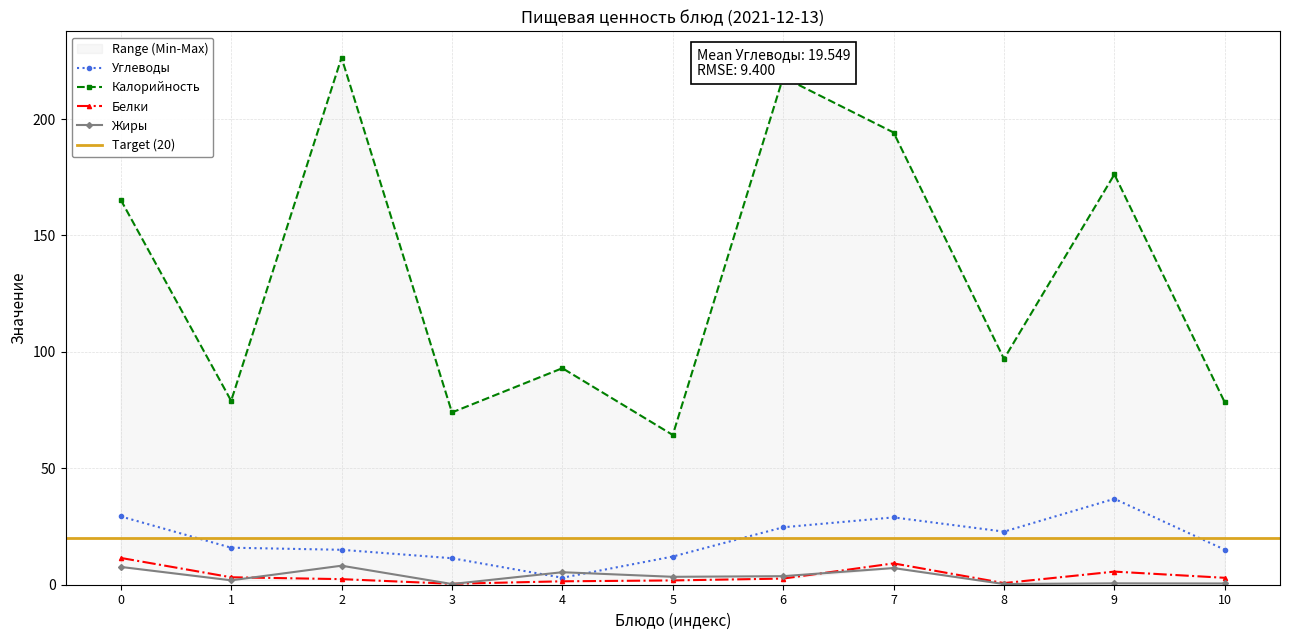

Where is the first local minimum for Жиры?

1